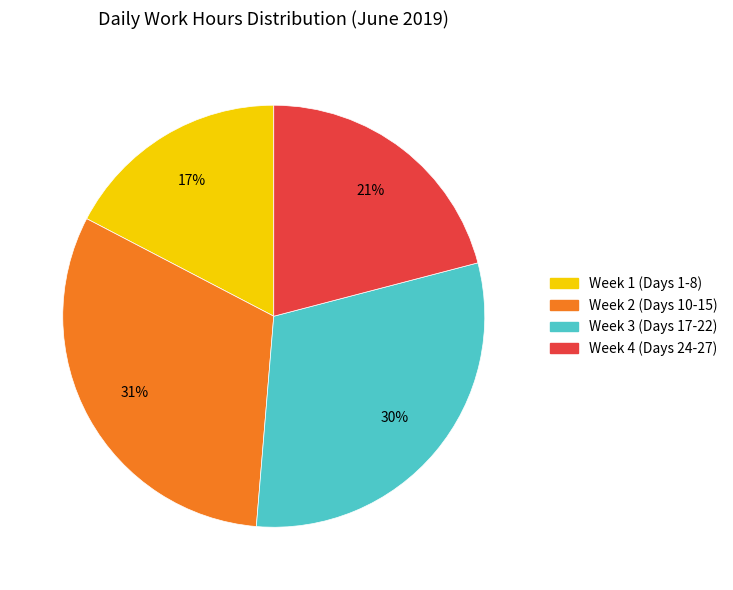

Is there a majority slice in this chart?

No